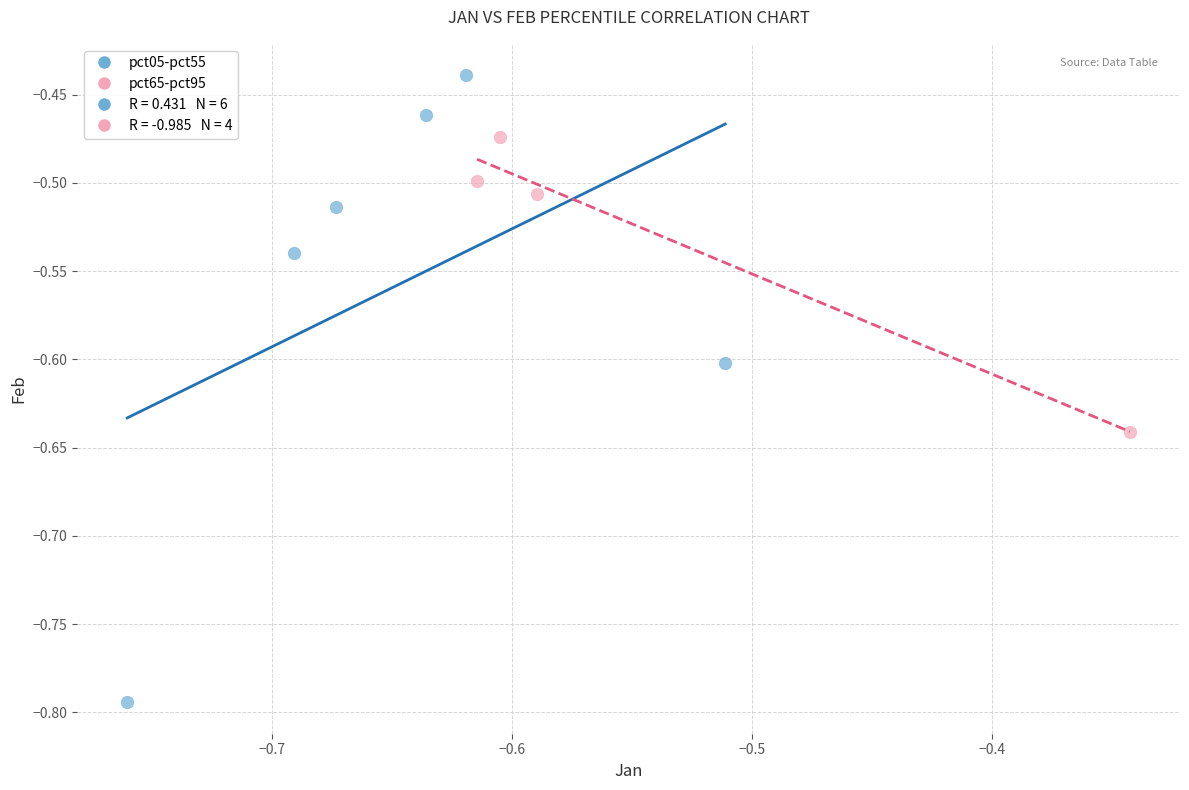

Which series reaches the maximum Y coordinate?

pct05-pct55